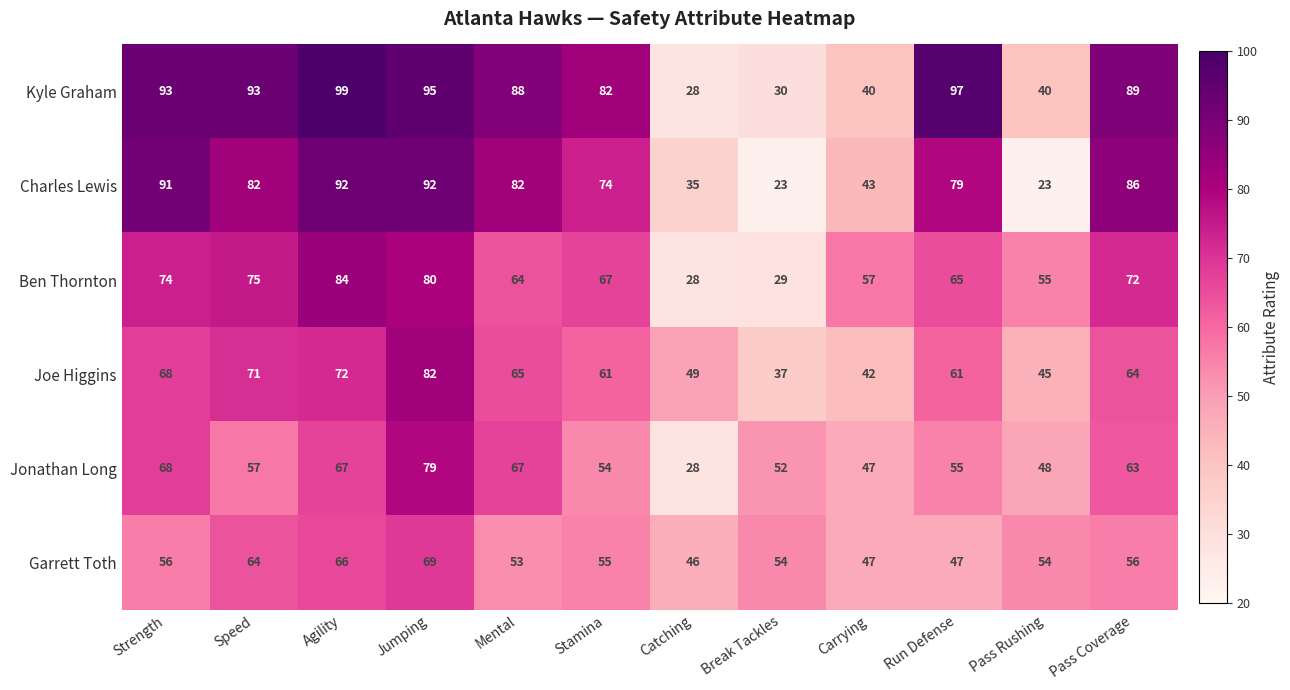

Is it true that Kyle Graham equals 31 at Run Defense?

False